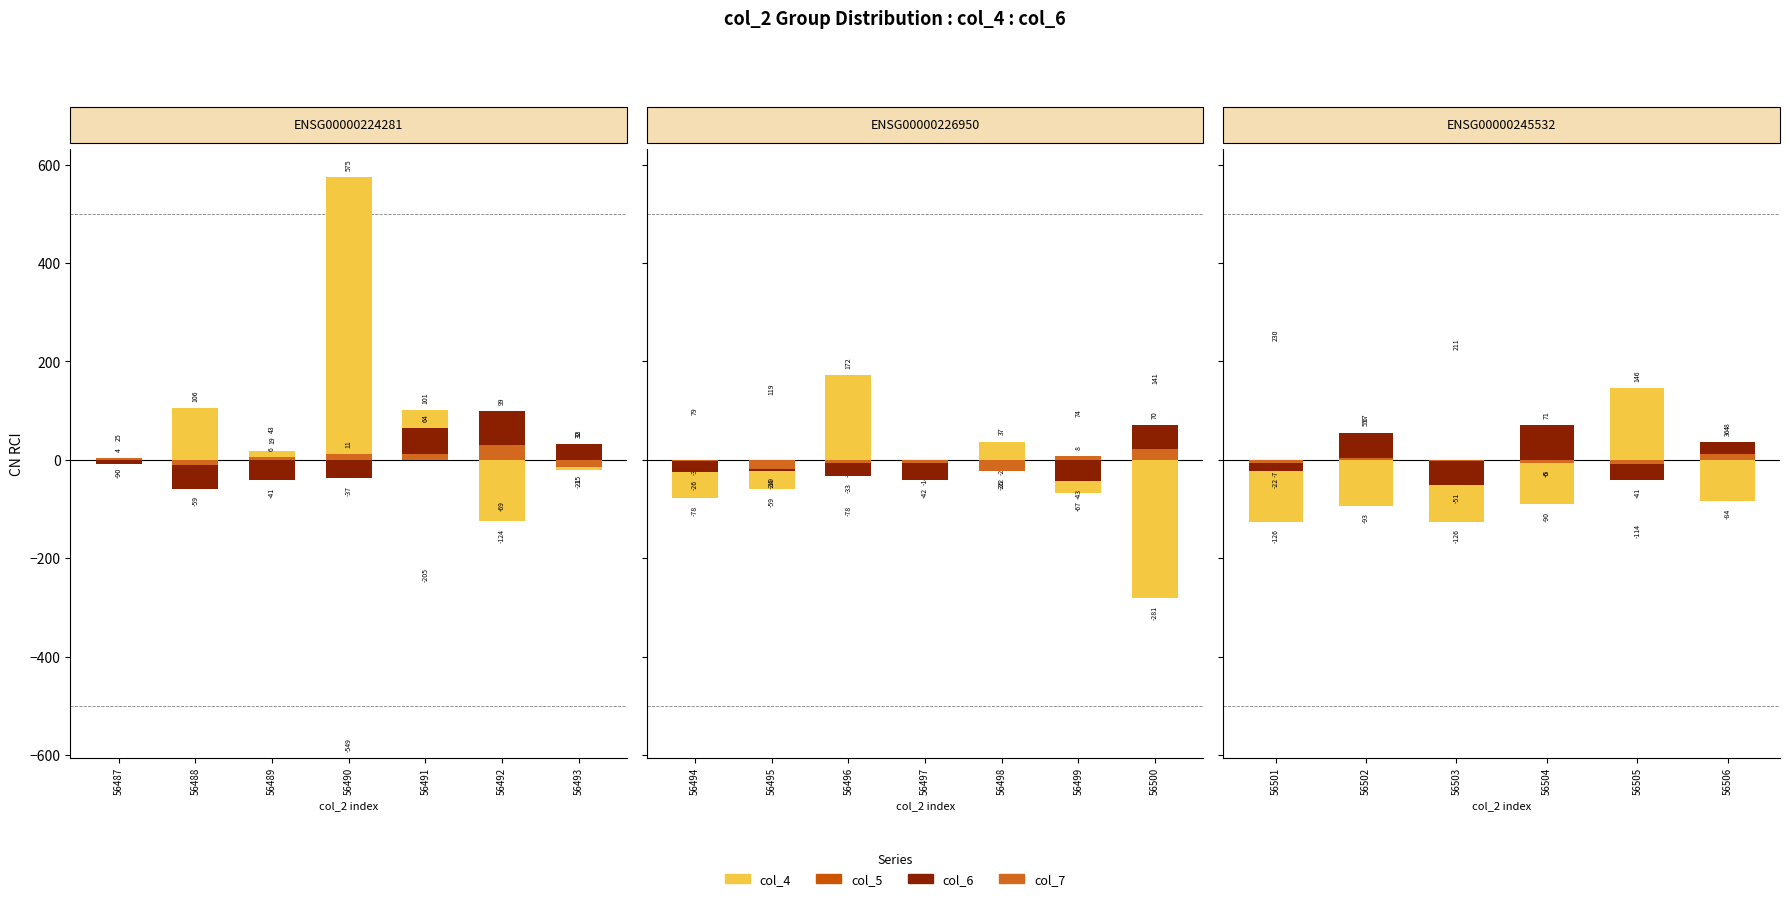

The col_7 series shows -14.4 at 56505. True or false?

False